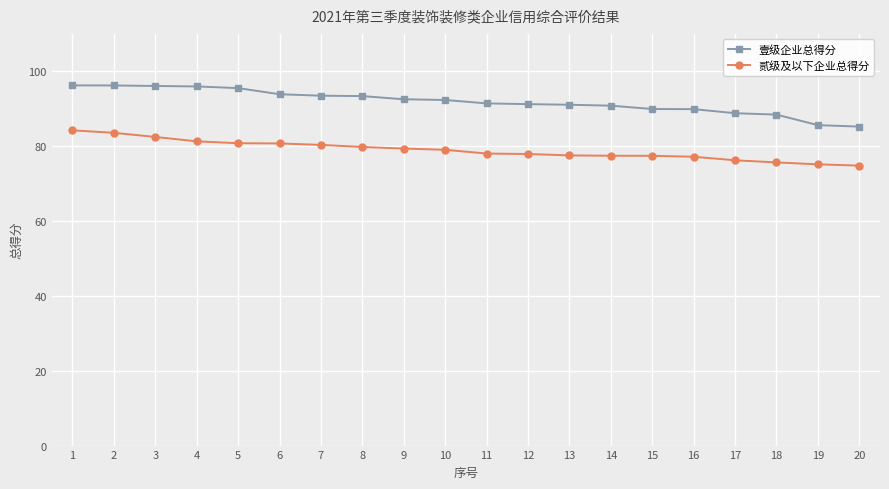

What is the value of the 贰级及以下企业总得分 point at the 13th from the left?

77.5